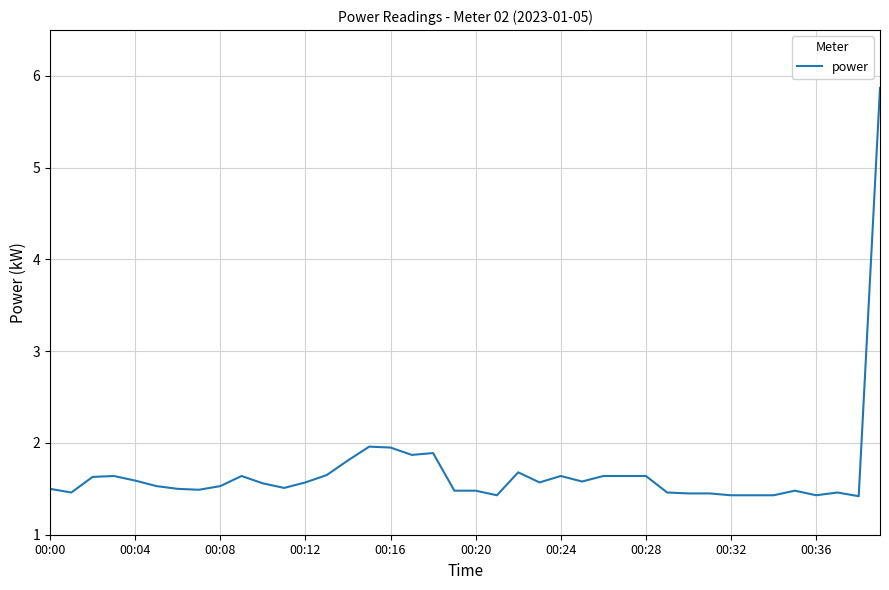

What is the maximum value shown in the chart?

5.9